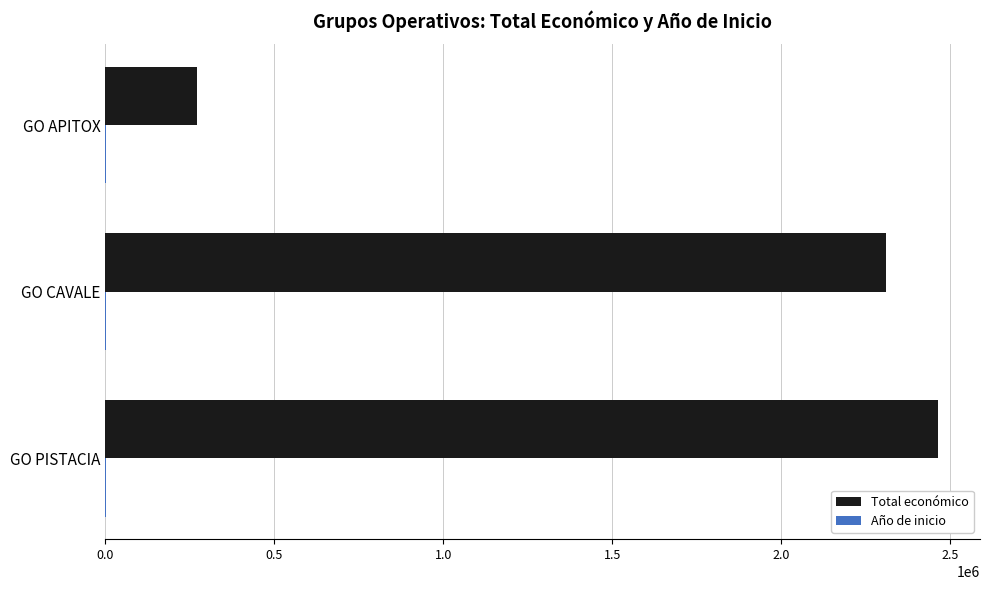

At which label is Total económico closest to 1368062?

GO CAVALE